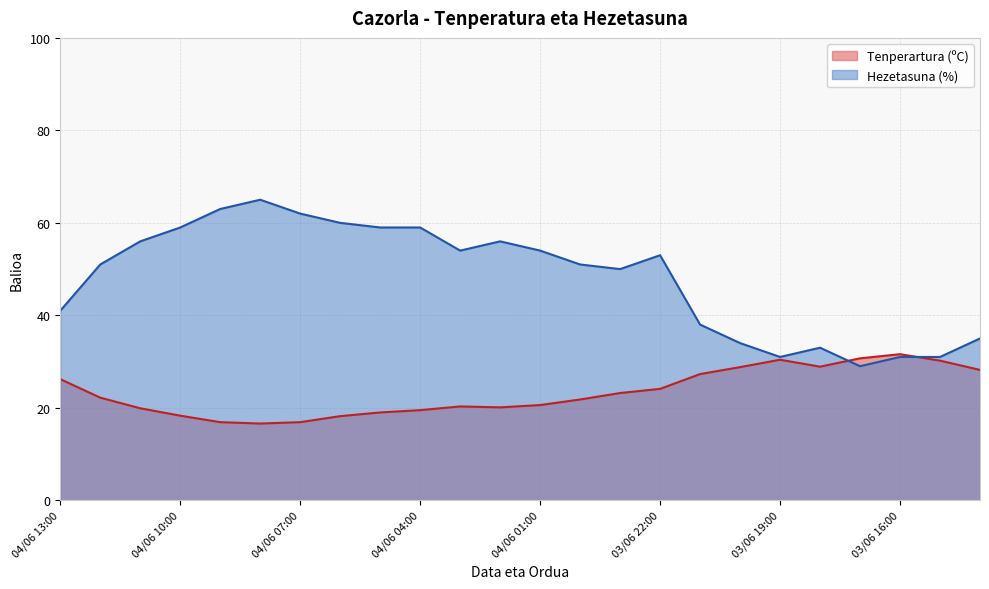

How many lines are shown in the chart?

2